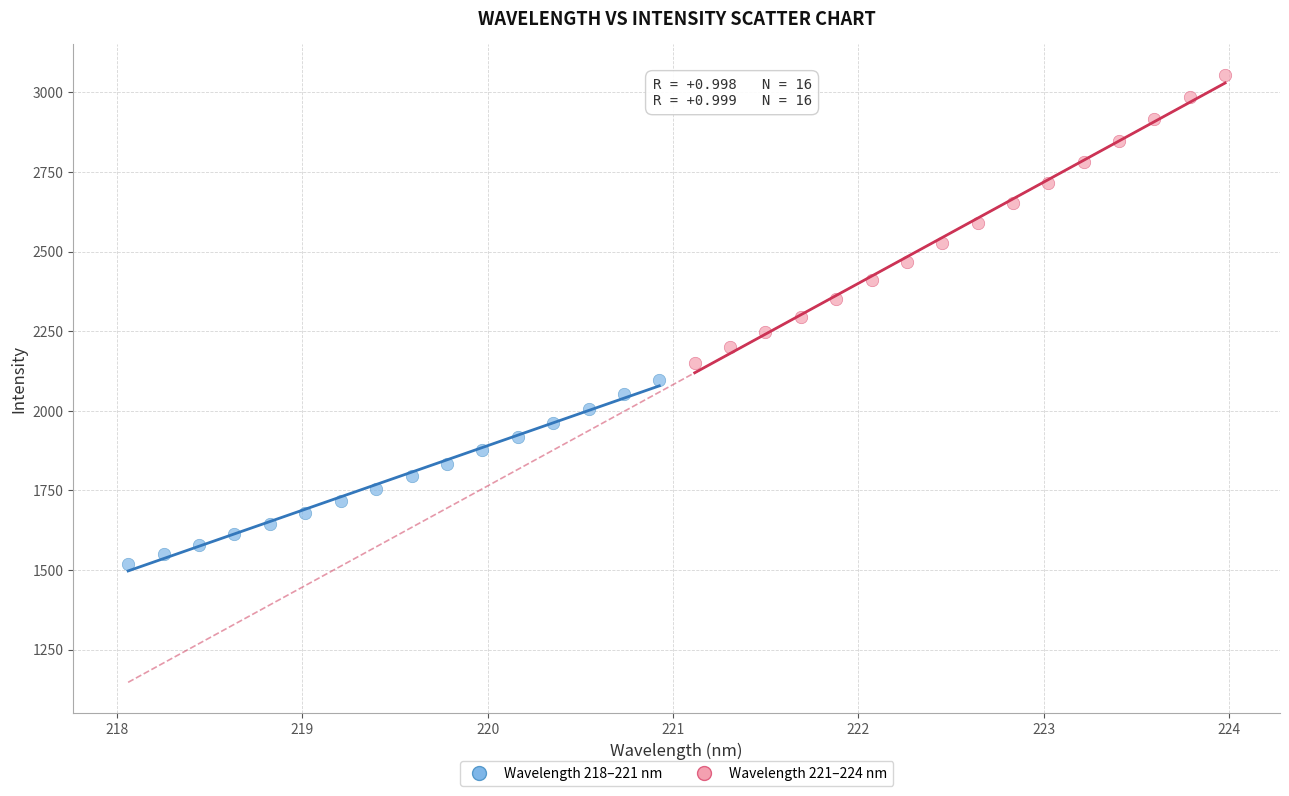

What are all the series names shown in the legend?

Wavelength 218–221 nm, Wavelength 221–224 nm